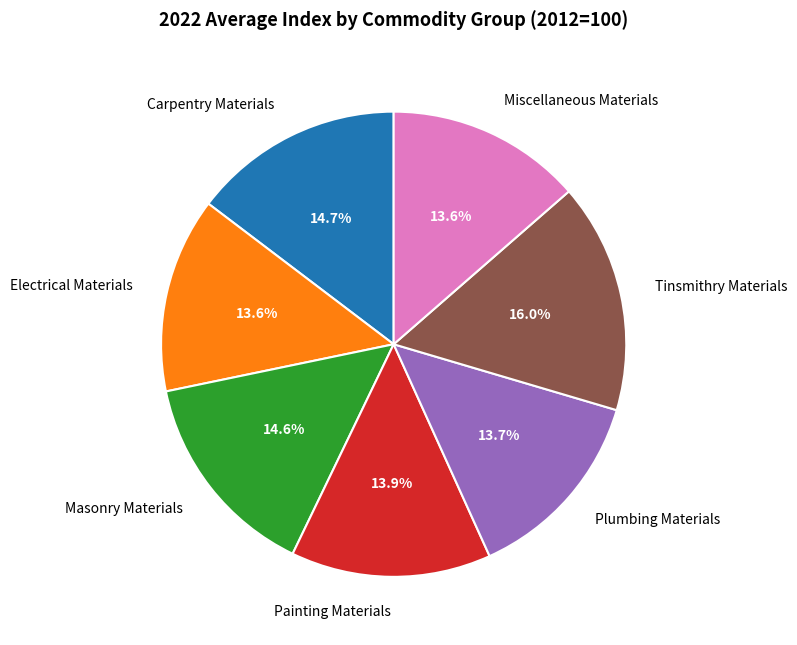

Which category has the biggest portion of the pie?

Tinsmithry Materials